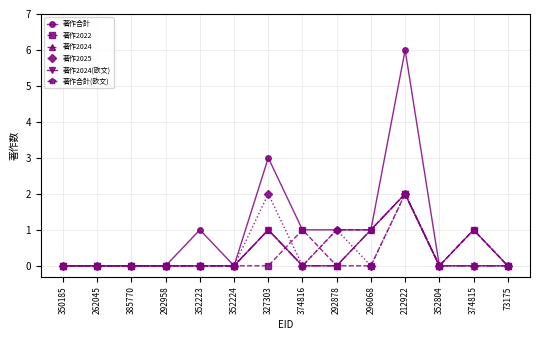

Rank the categories by 著作合計 value from highest to lowest.

212922, 327303, 352223, 374816, 292878, 296068, 374815, 350185, 262045, 385770, 292958, 352224, 352804, 73175